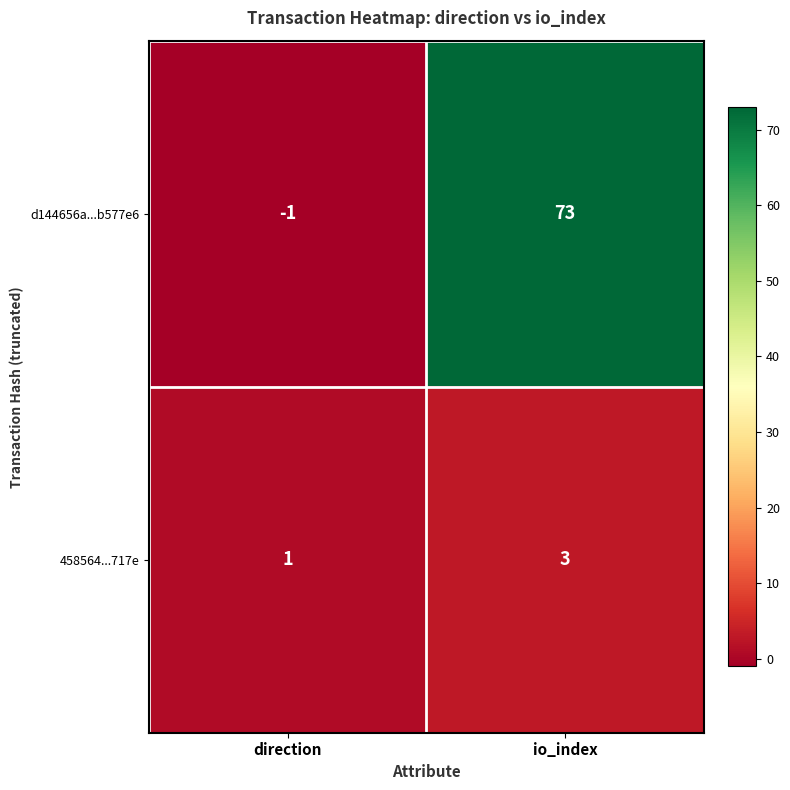

What is the sum of the 458564...717e values at io_index and direction?

4